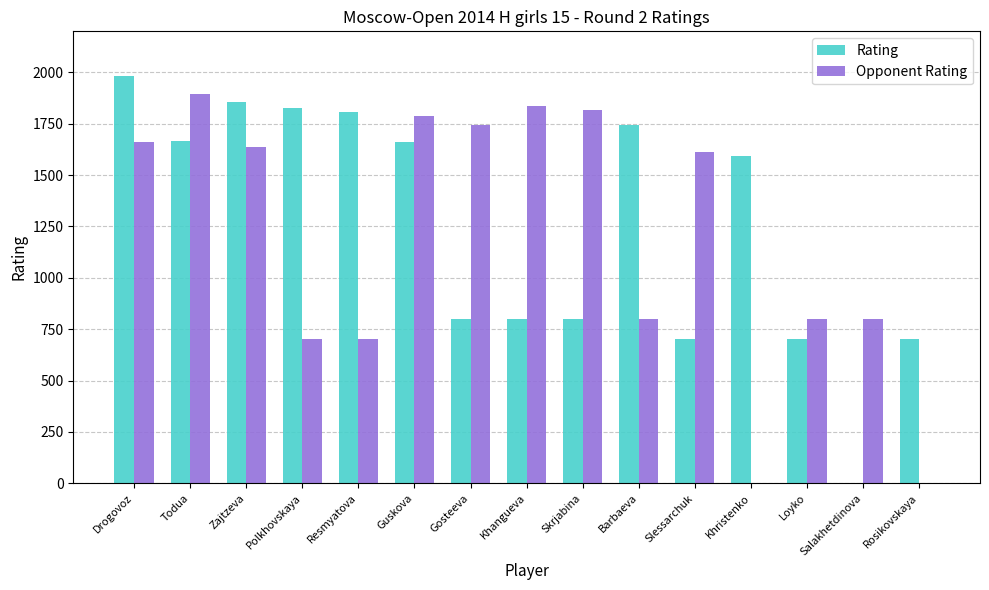

Is the value of Opponent Rating at Gosteeva greater than the value of Rating at Zajtzeva?

No